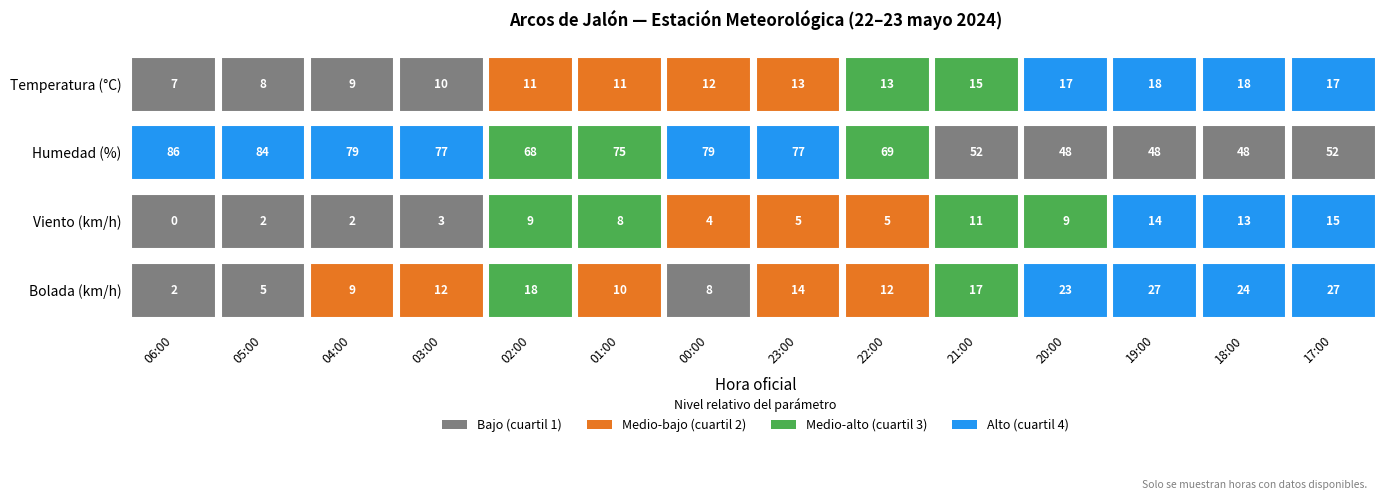

Reading left to right, what are all the values shown in this chart?

Temperatura: 7.2	7.7	8.9	9.7	11.2	11.3	12.1	12.6	13.1	15.2	17.4	17.6	18.1	17.4
Humedad: 86.0	84.0	79.0	77.0	68.0	75.0	79.0	77.0	69.0	52.0	48.0	48.0	48.0	52.0
Viento: 0.0	2.0	2.0	3.0	9.0	8.0	4.0	5.0	5.0	11.0	9.0	14.0	13.0	15.0
Bolada: 2.0	5.0	9.0	12.0	18.0	10.0	8.0	14.0	12.0	17.0	23.0	27.0	24.0	27.0